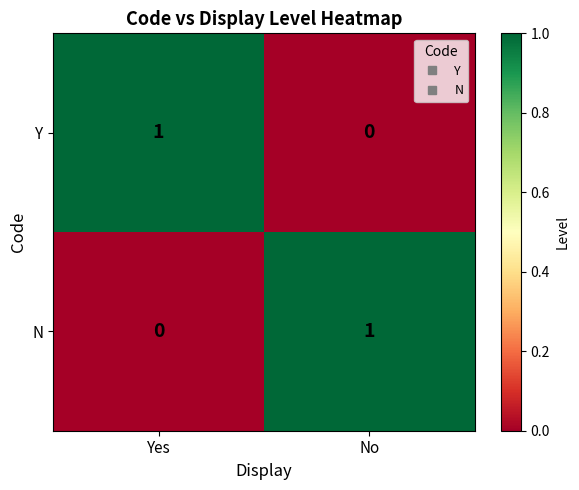

Is the value of N at Yes greater than the value of Y at Yes?

No